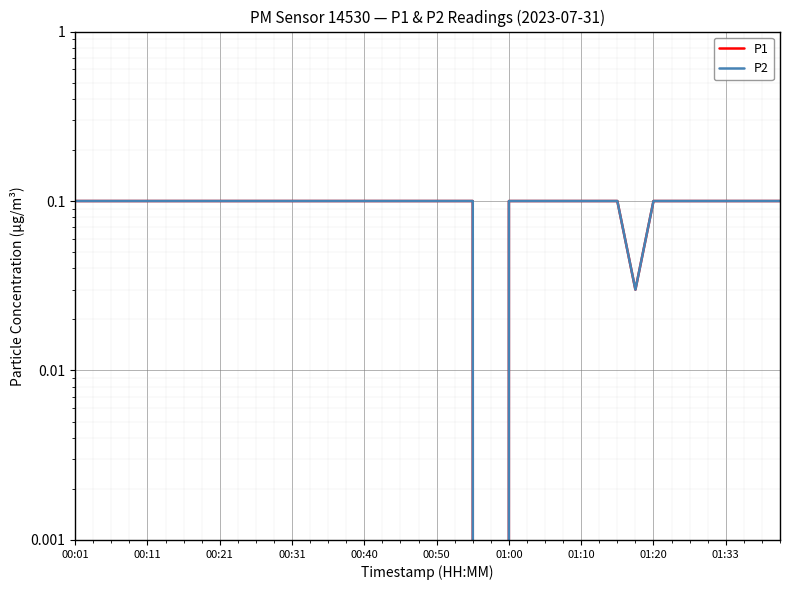

What are all the series names shown in the legend?

P1, P2